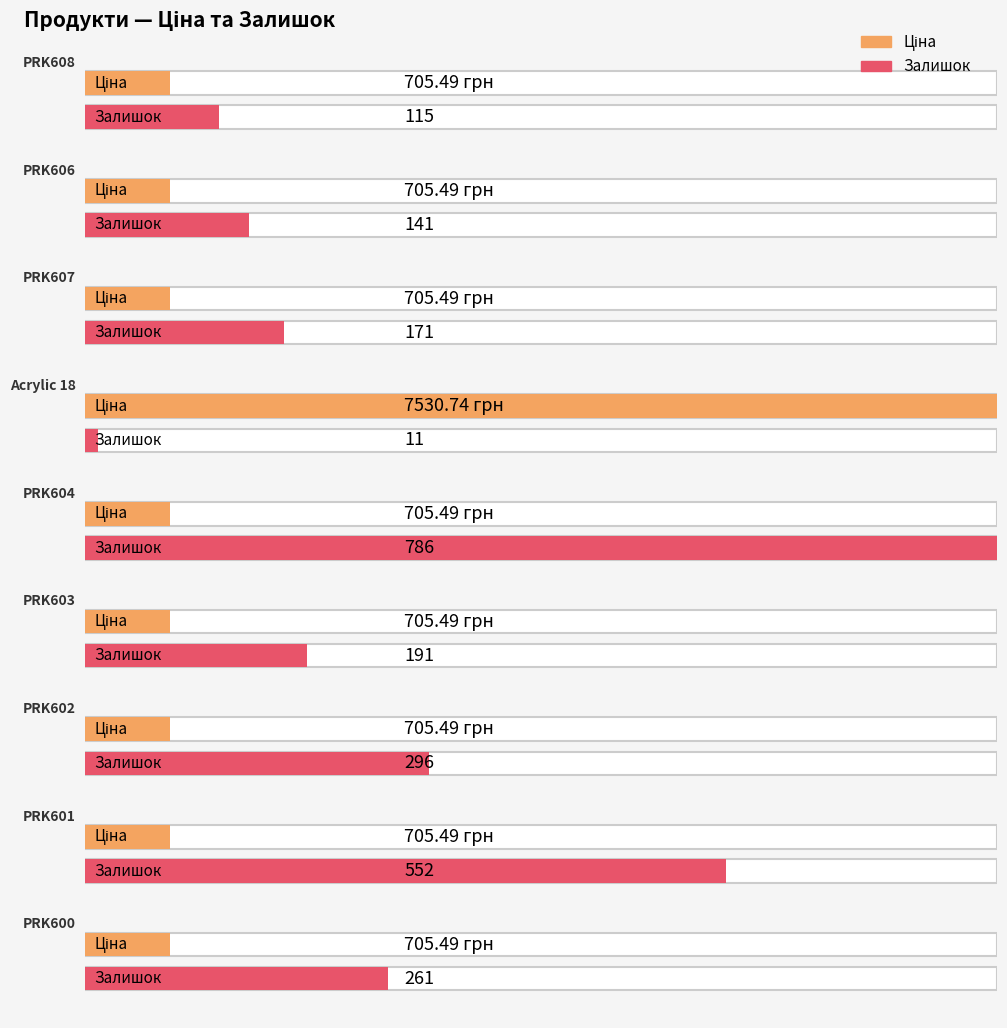

What is the value of the Ціна bar at the 2nd from the left?

705.5